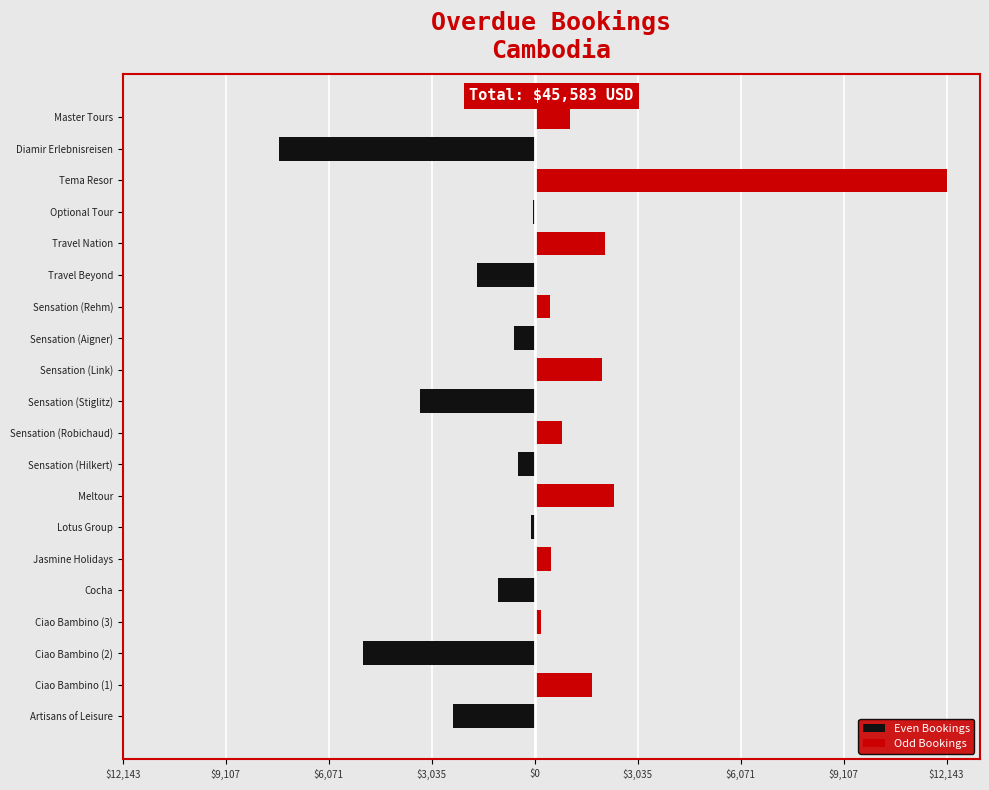

How many values in Even Bookings are below zero?

10